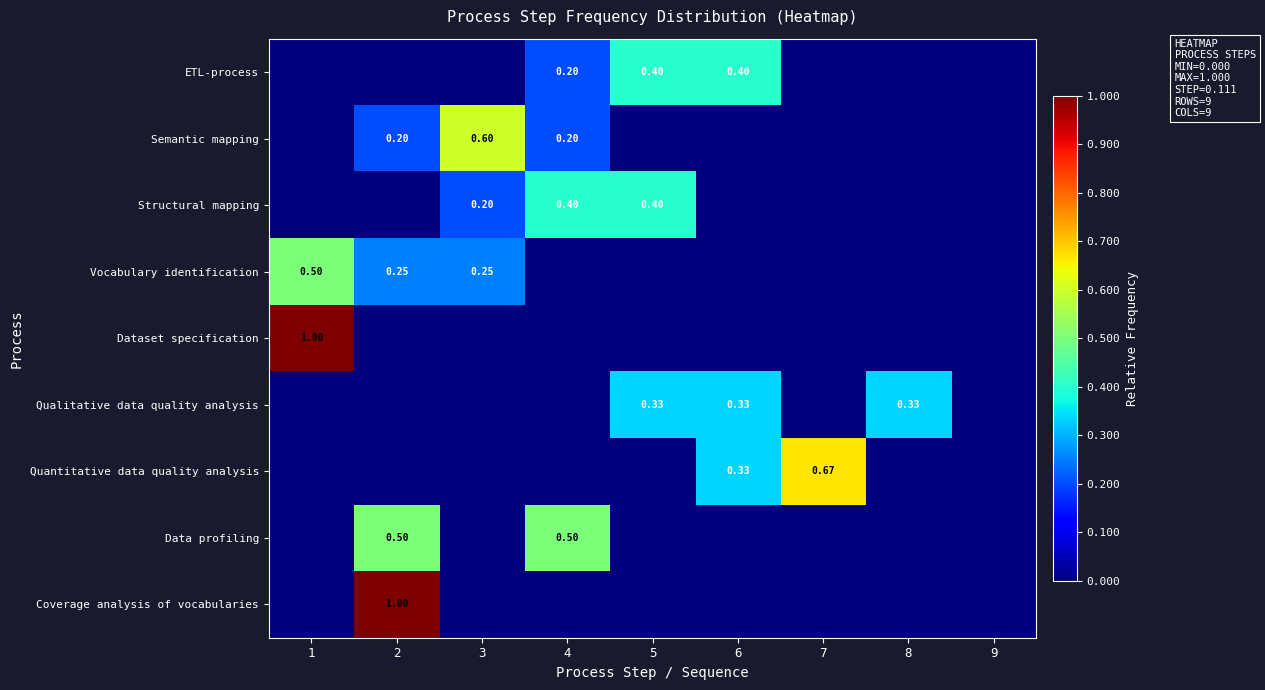

How many values in Coverage analysis of vocabularies are above zero?

1